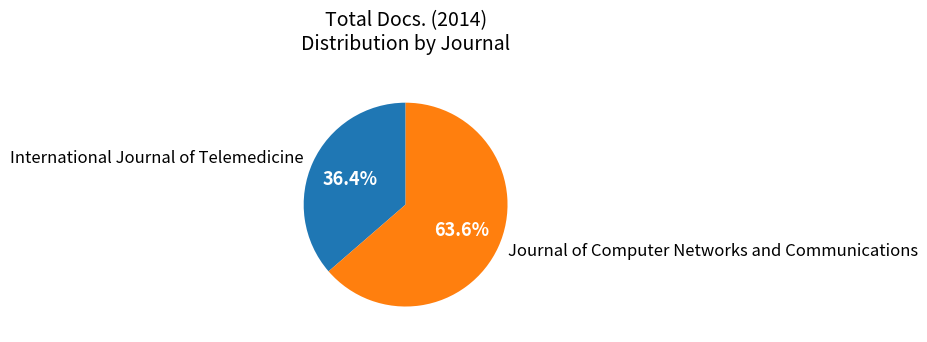

How many slices are in this pie chart?

2